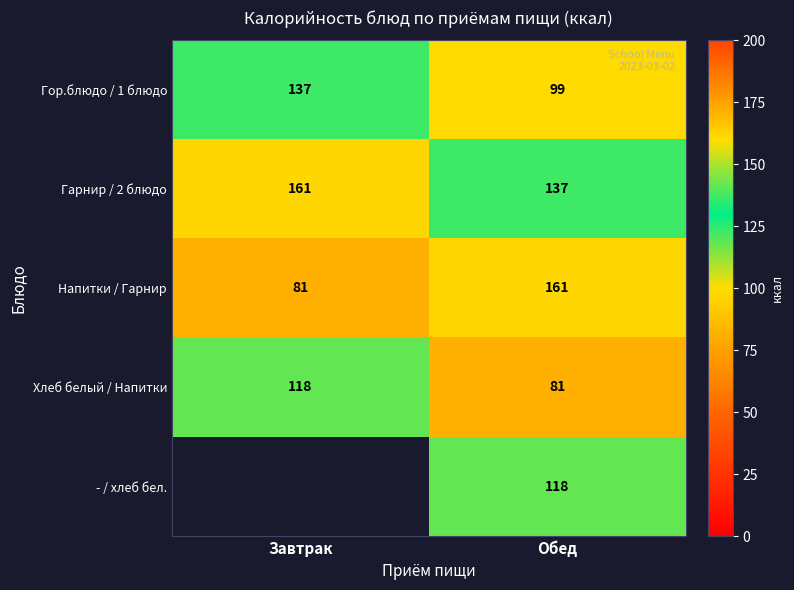

What is the sum of the Гарнир / 2 блюдо values at Обед and Завтрак?

298